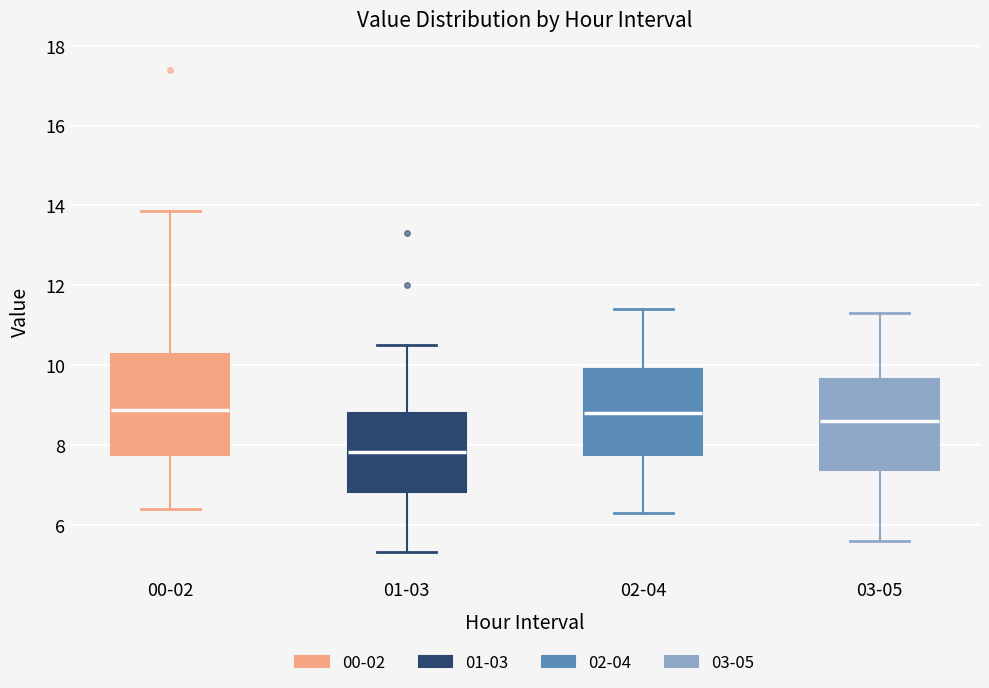

Which box's median line is the lowest?

01-03